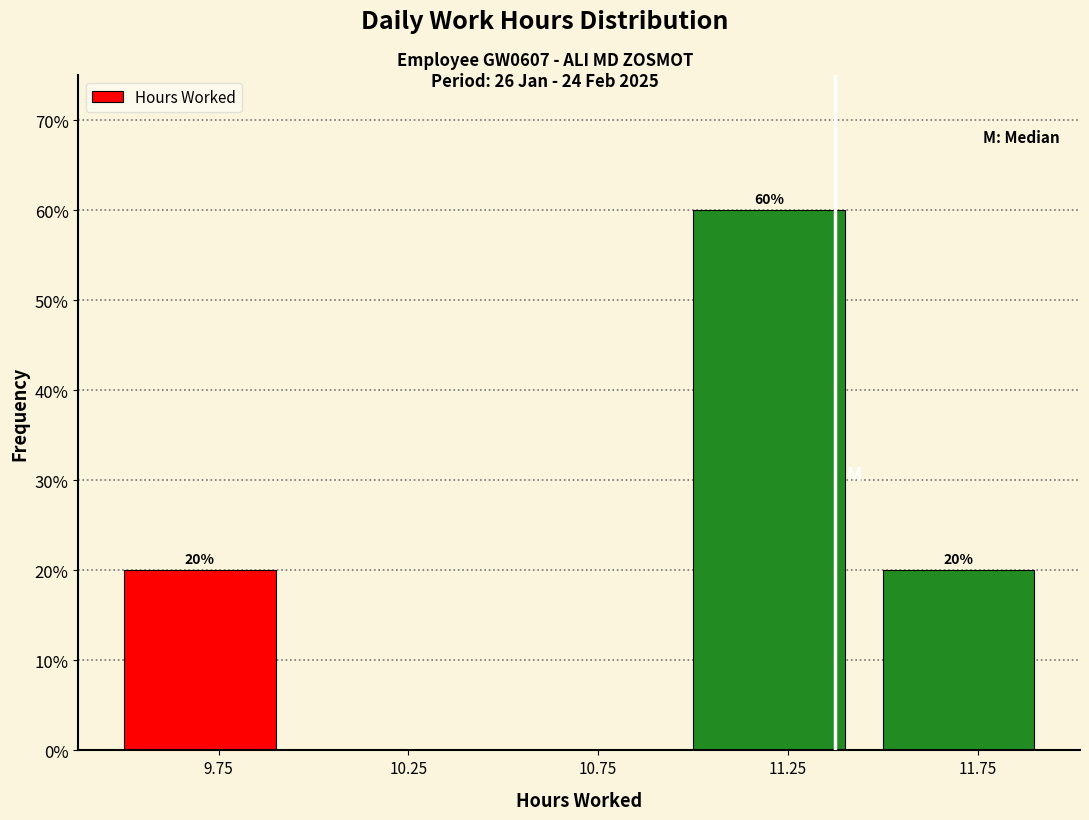

Which range on the x-axis has the tallest bar?

11.0 to 11.5